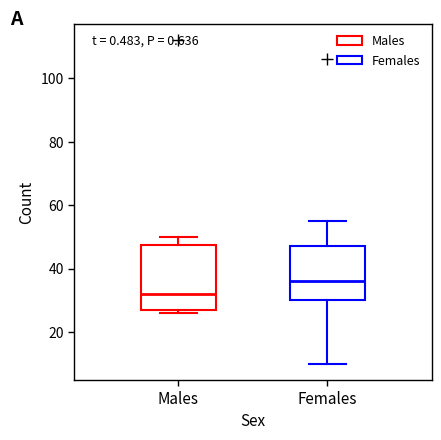

Which box's median line is the lowest?

Males